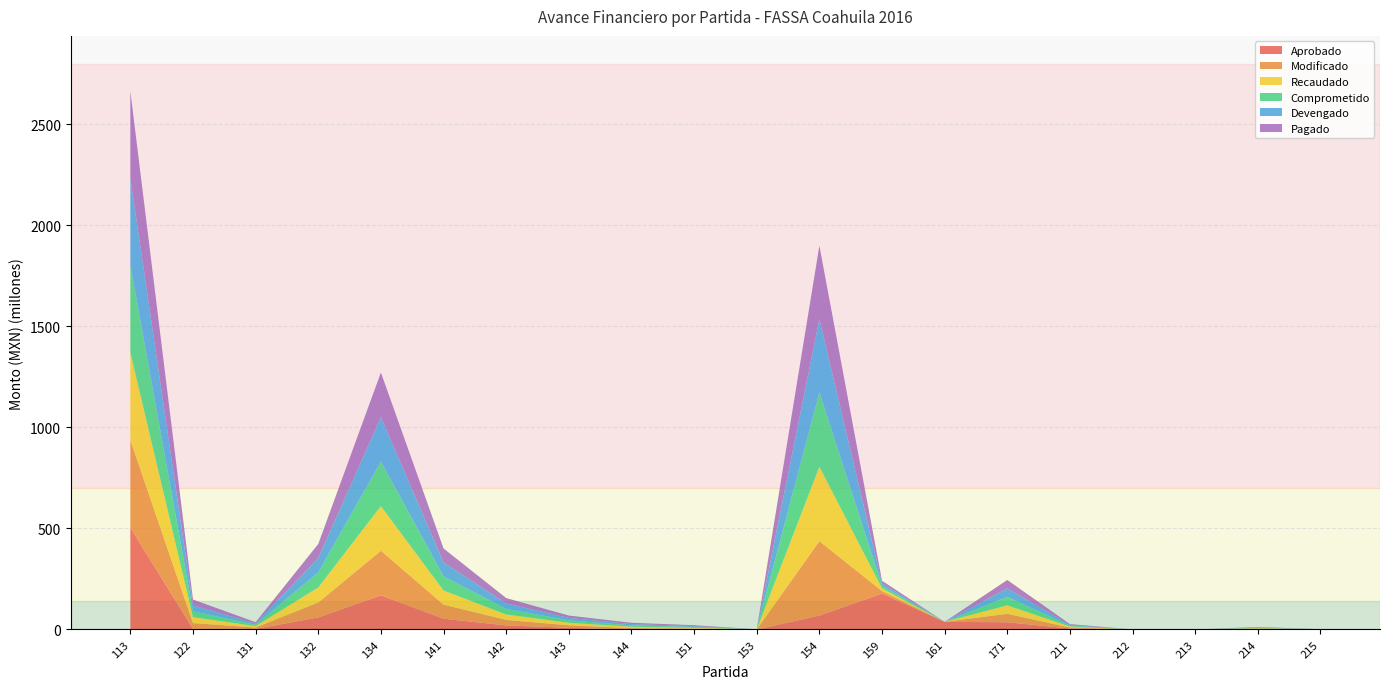

Reading left to right, what are all the values shown in this chart?

Aprobado: 113=503626373.0	122=2551210.0	131=2865864.0	132=59660615.0	134=168935490.0	141=53259964.0	142=20258636.0	143=8297015.0	144=0.0	151=0.0	153=0.0	154=68892714.0	159=177666896.0	161=37952733.0	171=35717065.0	211=4860731.6	212=128314.0	213=6100.0	214=2236286.0	215=438011.0
Modificado: 113=432966044.1	122=29165857.5	131=6837783.9	132=74108903.3	134=220576188.0	141=69670449.8	142=27232357.2	143=12410116.2	144=6768491.1	151=4257496.3	153=264443.3	154=368063515.3	159=12643576.1	161=0.0	171=41830052.9	211=4811750.7	212=50855.4	213=0.0	214=2139661.9	215=314388.8
Recaudado: 113=432966044.1	122=29165857.5	131=6837783.9	132=74108903.3	134=220576188.0	141=69670449.8	142=27232357.2	143=12410116.2	144=6768491.1	151=4257496.3	153=264443.3	154=368063515.3	159=12643576.1	161=0.0	171=41830052.9	211=4811750.7	212=50855.4	213=0.0	214=2139661.9	215=314388.8
Comprometido: 113=432966044.1	122=29165857.5	131=6837783.9	132=74108903.3	134=220576188.0	141=69670449.8	142=27232357.2	143=12410116.2	144=6768491.1	151=4257496.3	153=264443.3	154=368063515.3	159=12643576.1	161=0.0	171=41830052.9	211=4811750.7	212=50855.4	213=0.0	214=2139661.9	215=314388.8
Devengado: 113=430208644.3	122=29058635.4	131=6348873.3	132=70518641.6	134=220173930.4	141=69269768.2	142=26737390.7	143=11692917.7	144=6451046.6	151=4225860.1	153=134175.2	154=362503270.8	159=12642927.1	161=0.0	171=41829793.3	211=3726671.5	212=44512.4	213=0.0	214=1917620.1	215=89743.4
Pagado: 113=430208644.3	122=29058635.4	131=6348873.3	132=70518641.6	134=220173930.4	141=69269768.2	142=26737390.7	143=11692917.7	144=6451046.6	151=4225860.1	153=134175.2	154=362503270.8	159=12642927.1	161=0.0	171=41829793.3	211=3726671.5	212=44512.4	213=0.0	214=1917620.1	215=89743.4